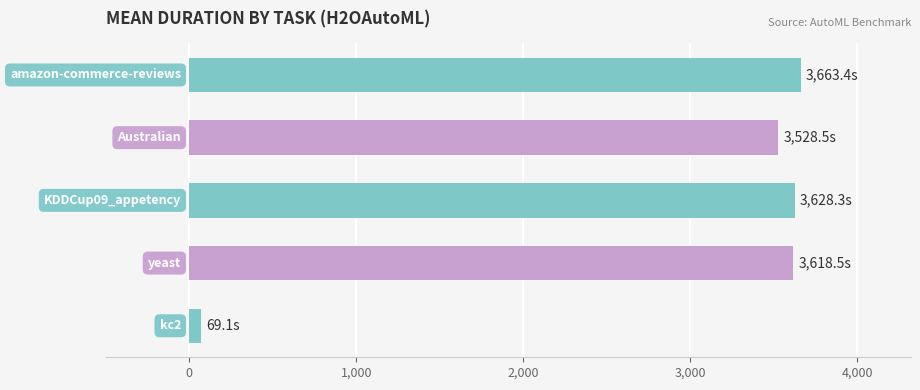

What is the maximum value shown in the chart?

3663.4